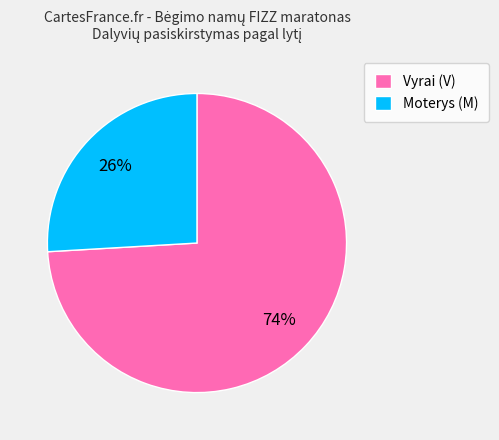

Is the sum of Moterys (M) and Vyrai (V) greater than half?

Yes